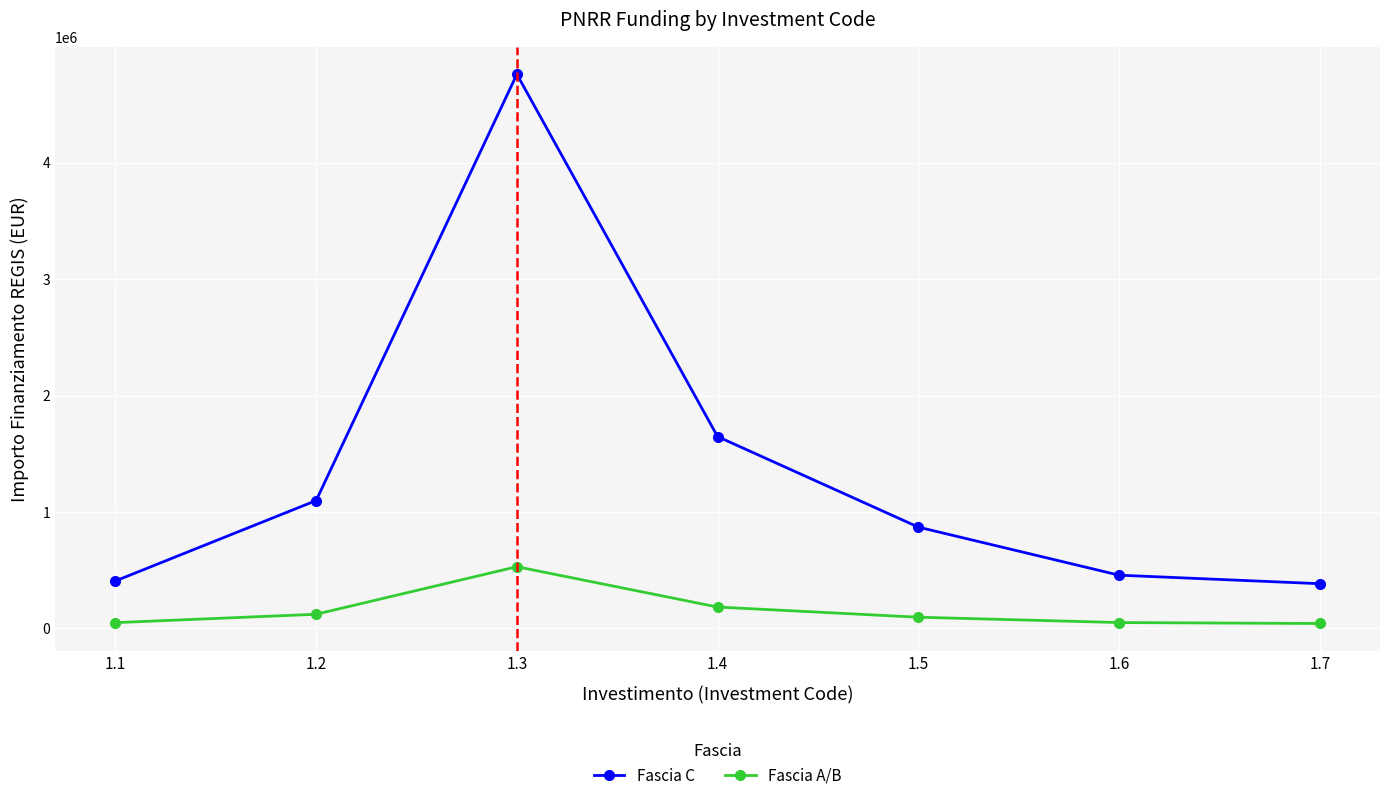

True or false: Fascia C has more than 2 interior local peaks.

False